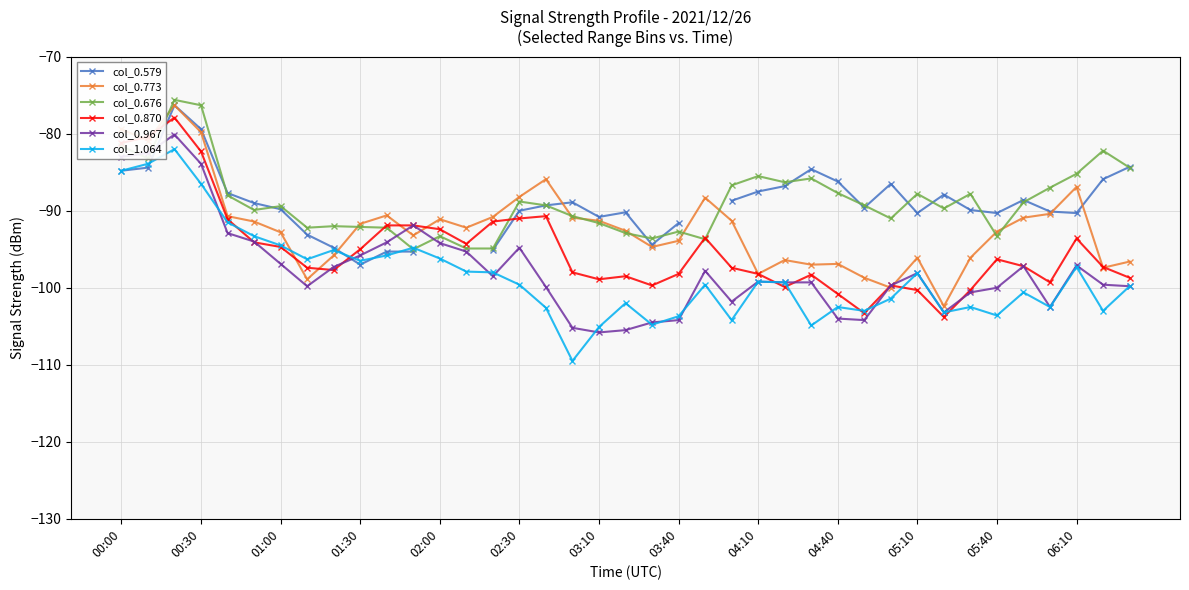

True or false: col_0.773 has more than 1 interior local peaks.

True